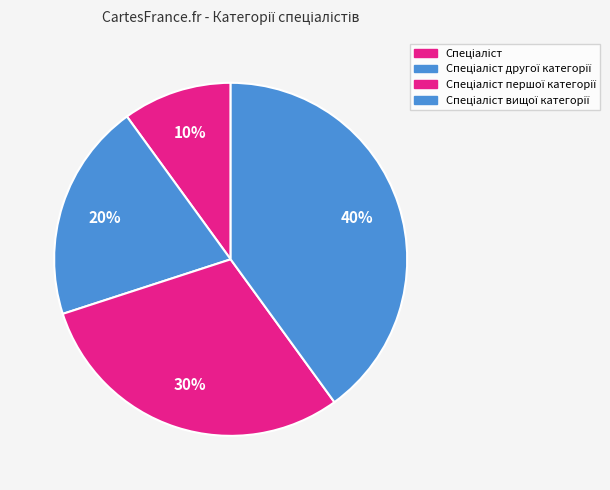

Which category has the biggest portion of the pie?

Спеціаліст вищої категорії